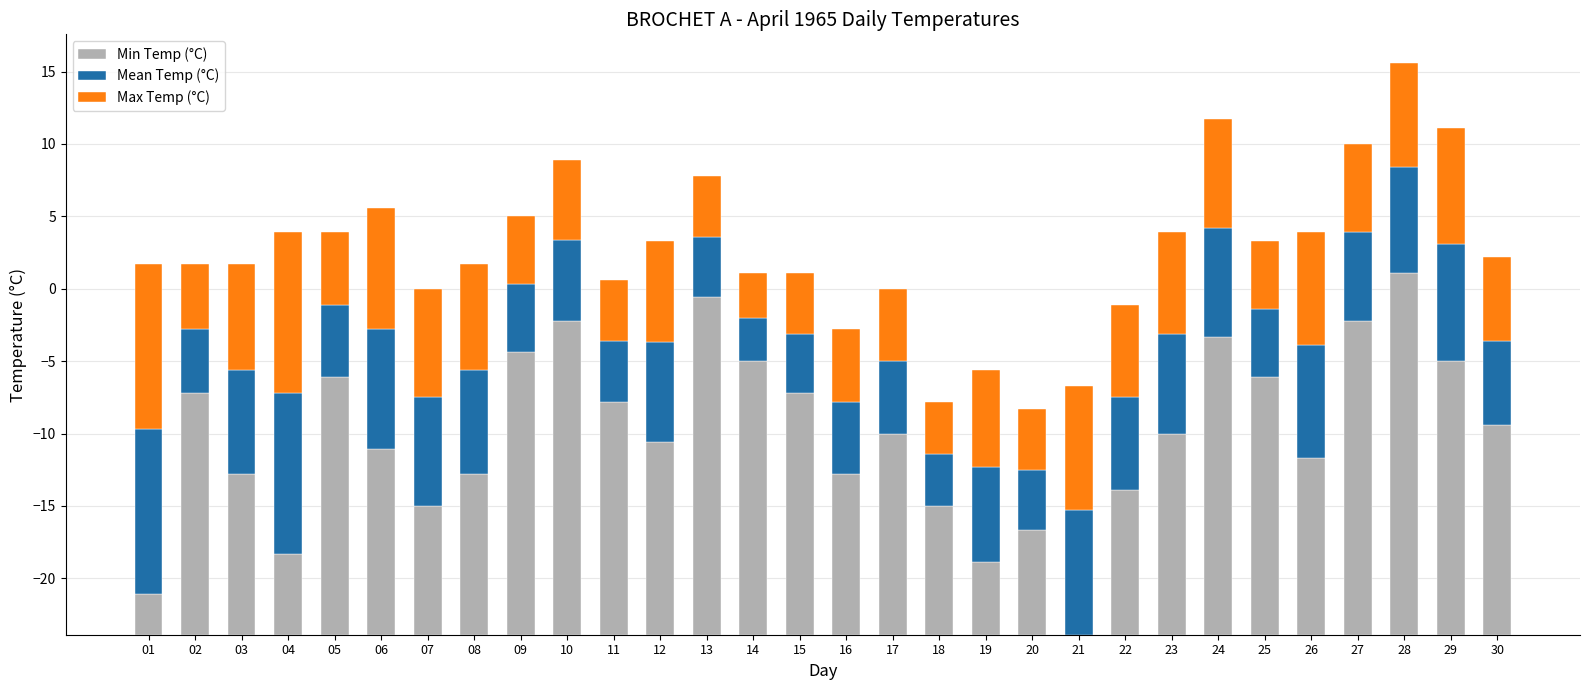

True or false: Mean Temp (°C) has a value of 1.3 at 14.

False